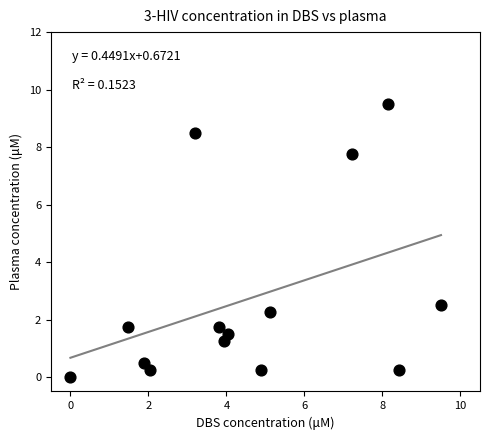

What is the range of X values (max minus min)?

9.5